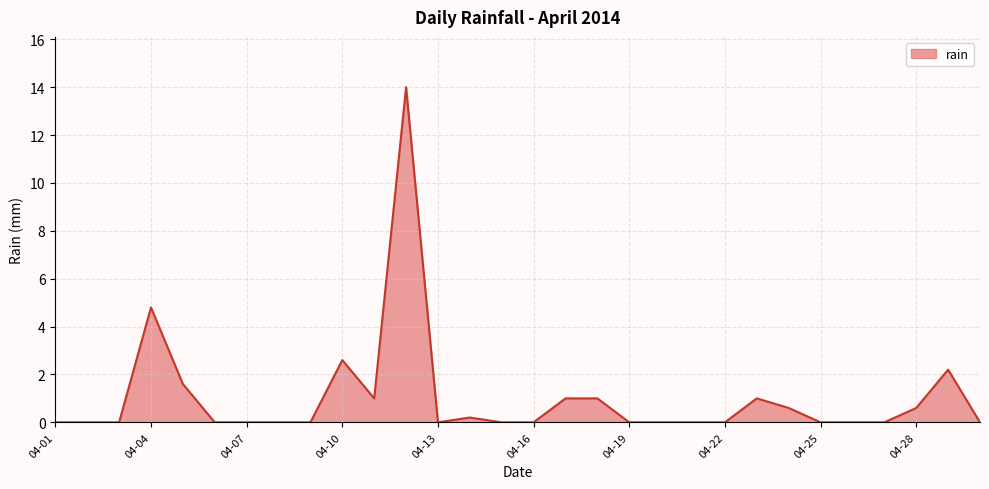

What is the maximum value shown in the chart?

14.0